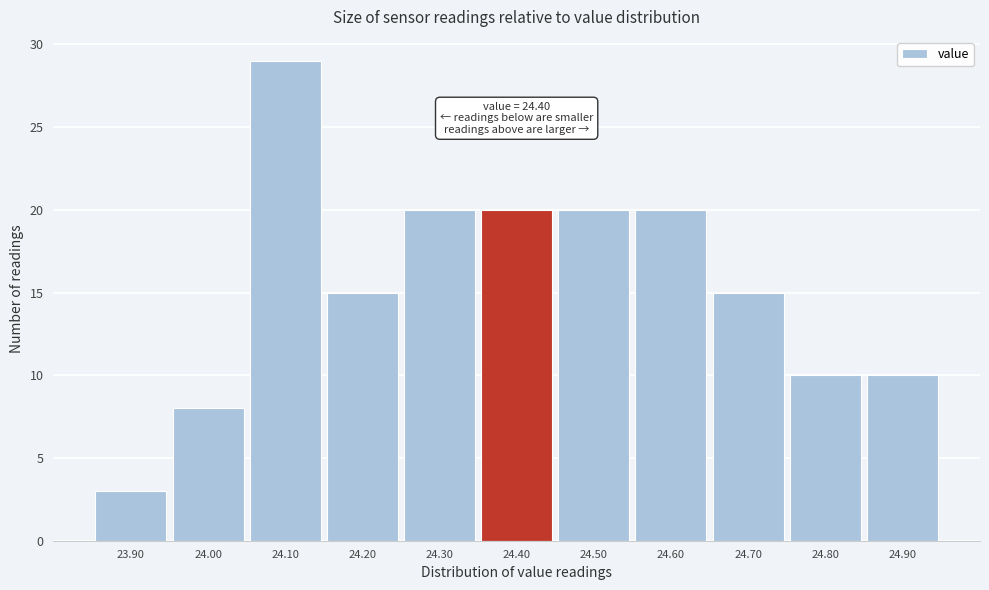

Which range on the x-axis has the tallest bar?

24.05 to 24.15